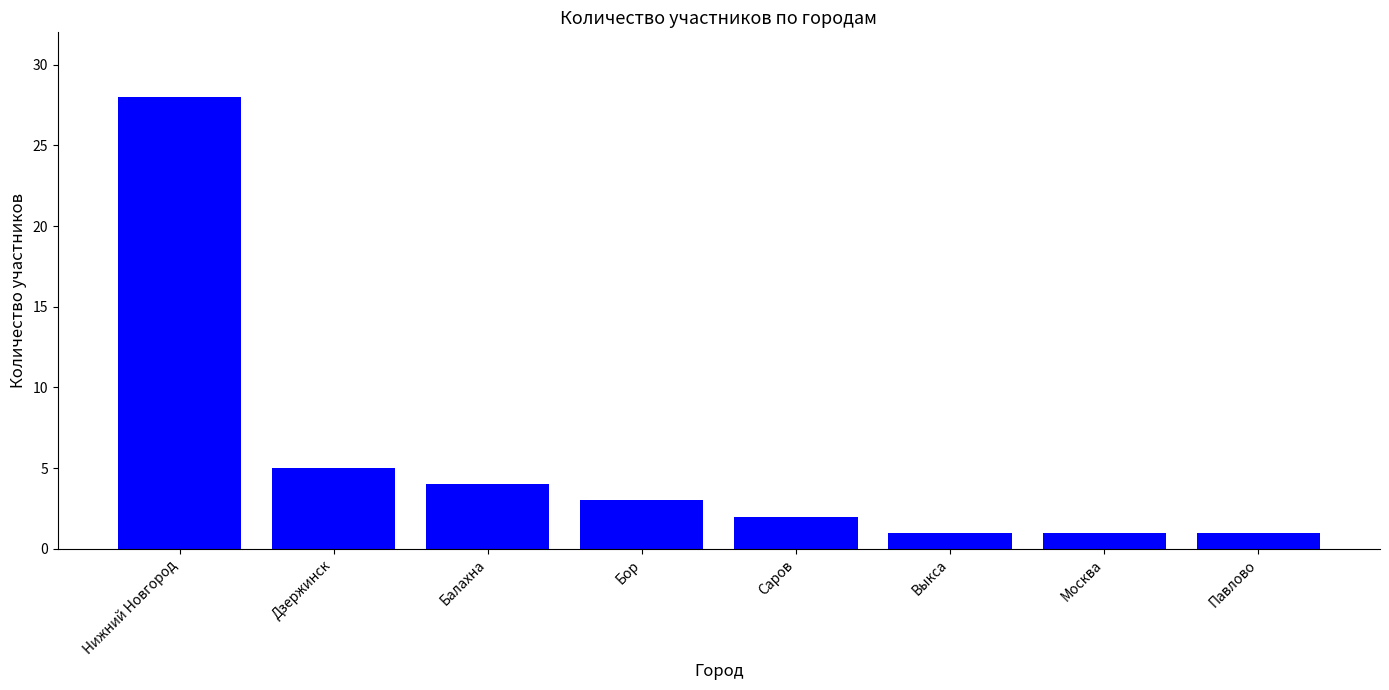

What is the change in value from Саров to Выкса?

-1